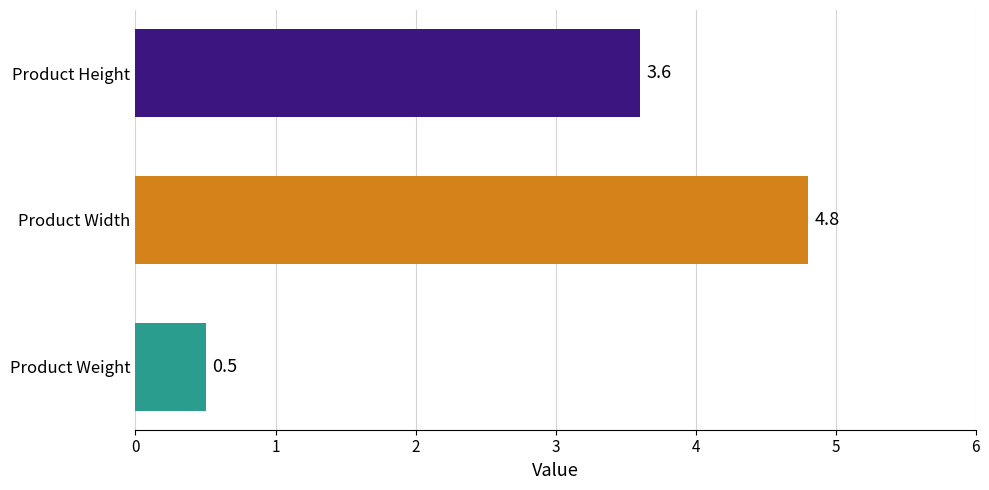

True or false: the data shows 4.7 at Product Height.

False